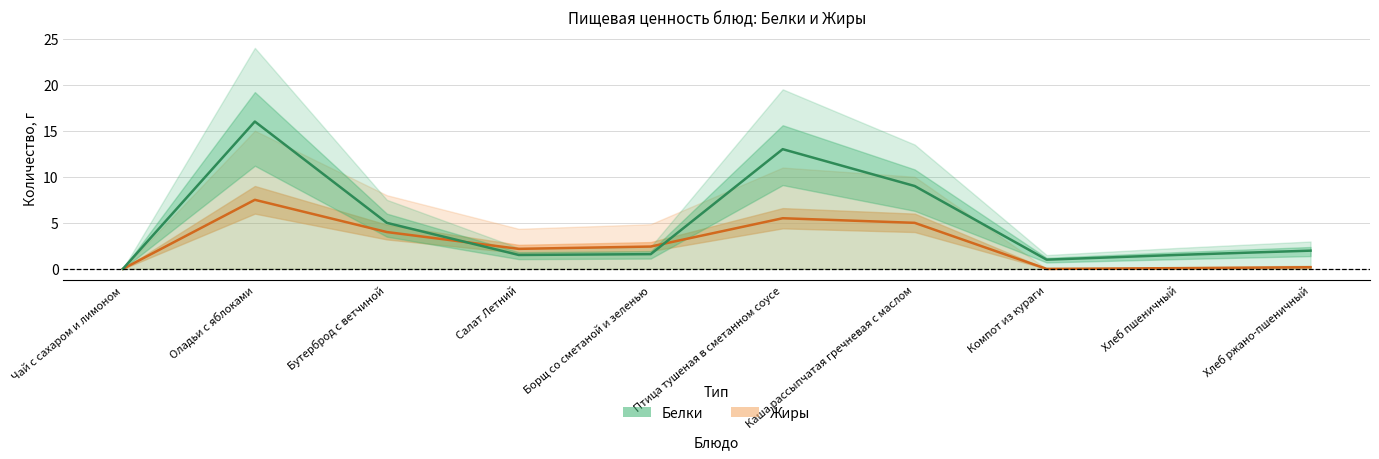

Is it true that Жиры equals 0.0 at Чай с сахаром и лимоном?

True